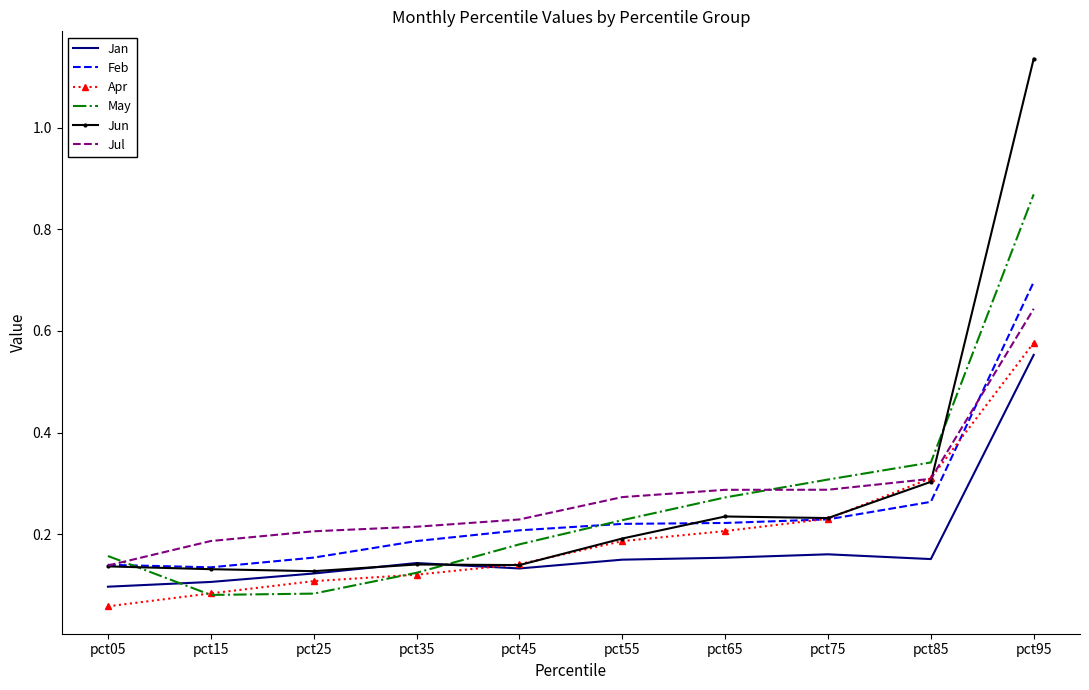

What is the difference between the maximum and minimum values in the Jan series?

0.5